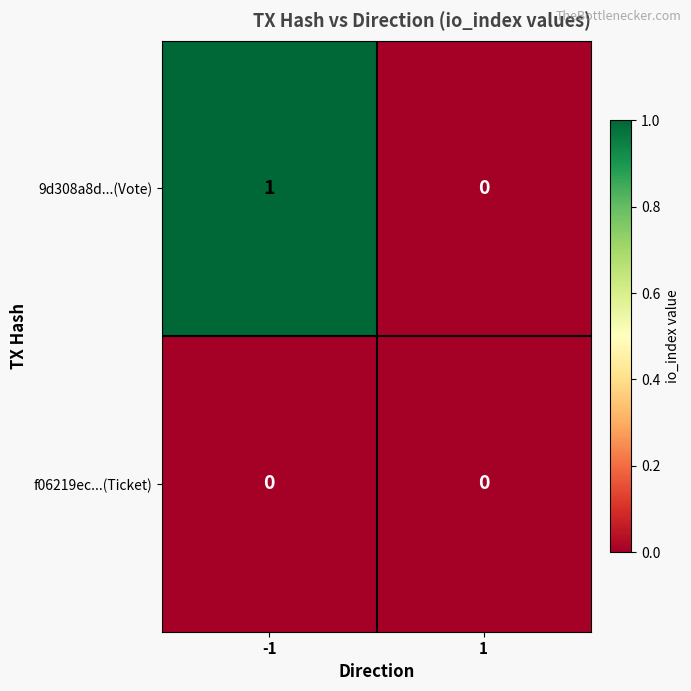

Which series has the largest total across all categories?

9d308a8d...(Vote)